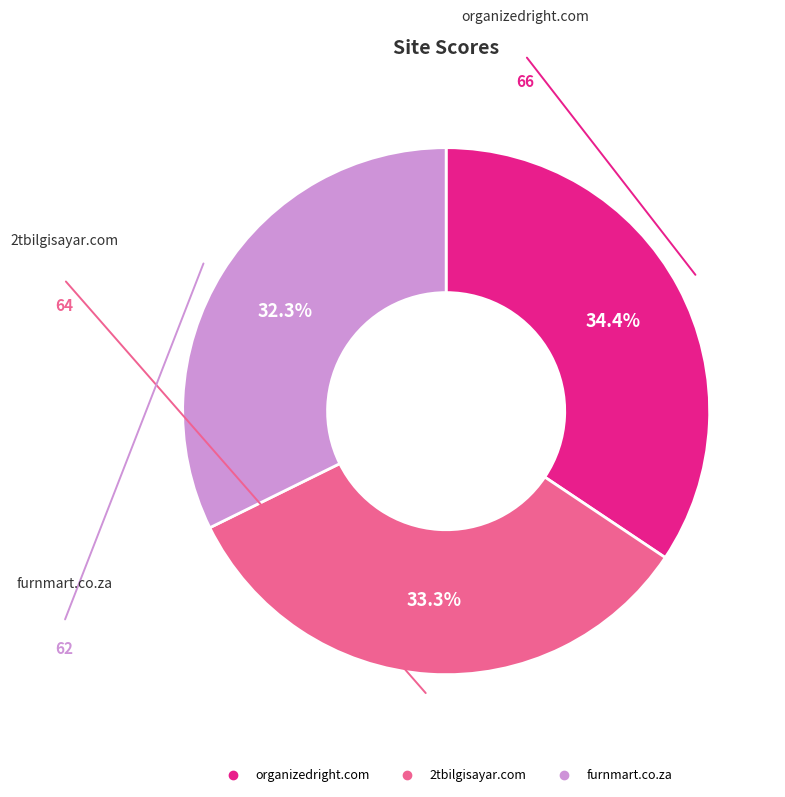

How many segments does this pie chart have?

3